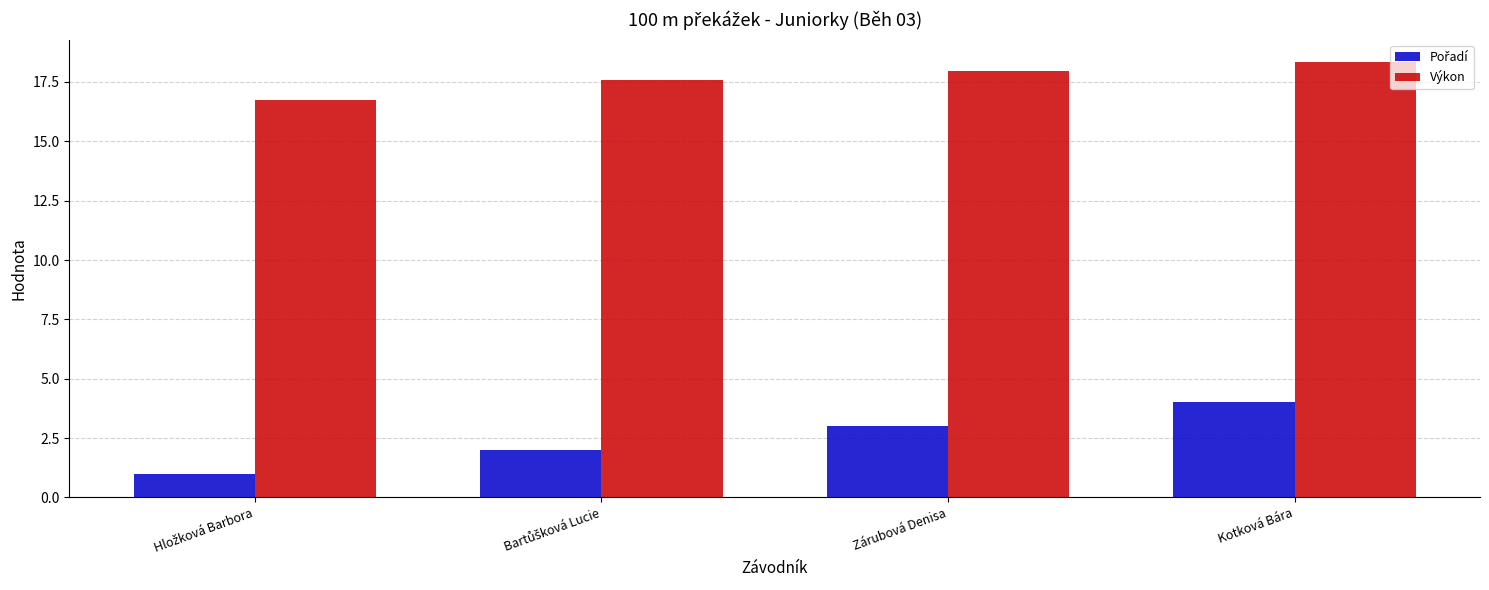

How many categories are shown in the chart?

4